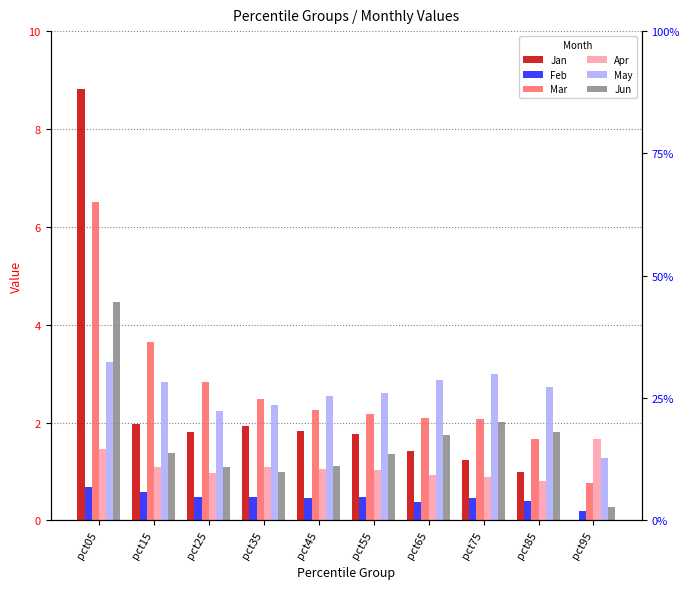

Is it true that Apr equals 1.0 at pct25?

True